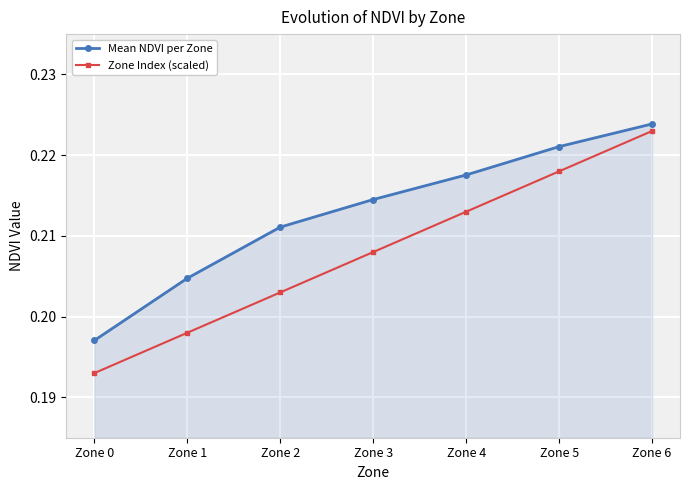

What are all the series names shown in the legend?

Mean NDVI per Zone, Zone Index (scaled)